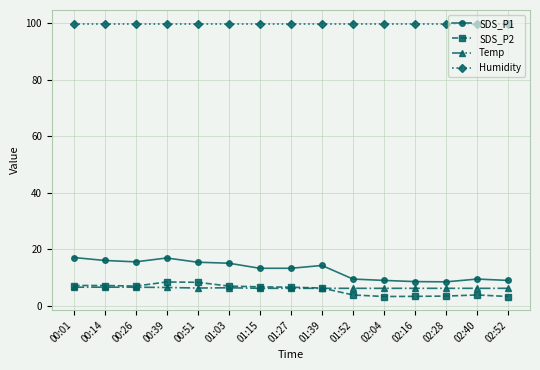

Count the number of categories in the chart.

15